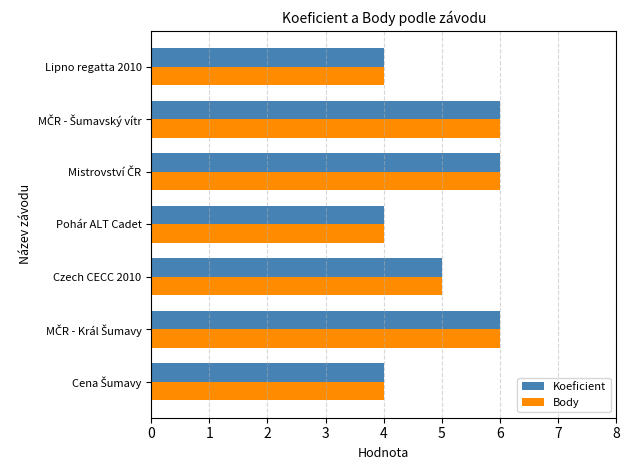

What are all the series names shown in the legend?

Koeficient, Body